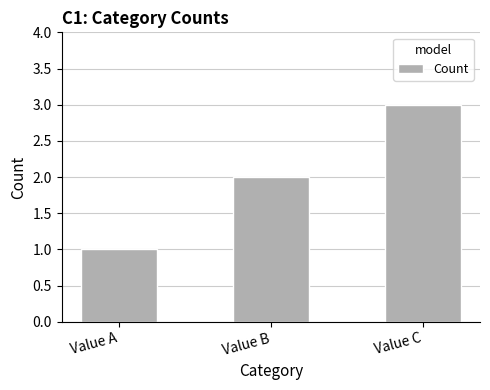

Reading left to right, what are all the values shown in this chart?

1	2	3